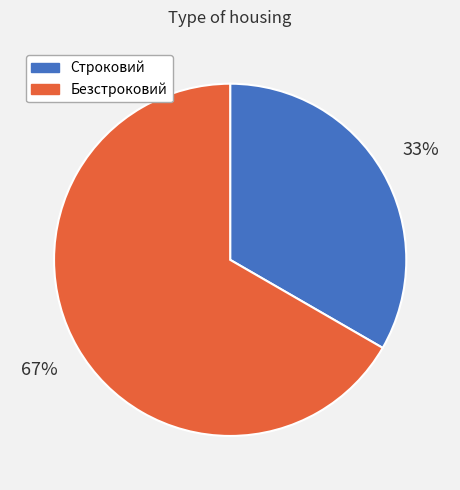

To the nearest percent, what is the average slice percentage?

50%